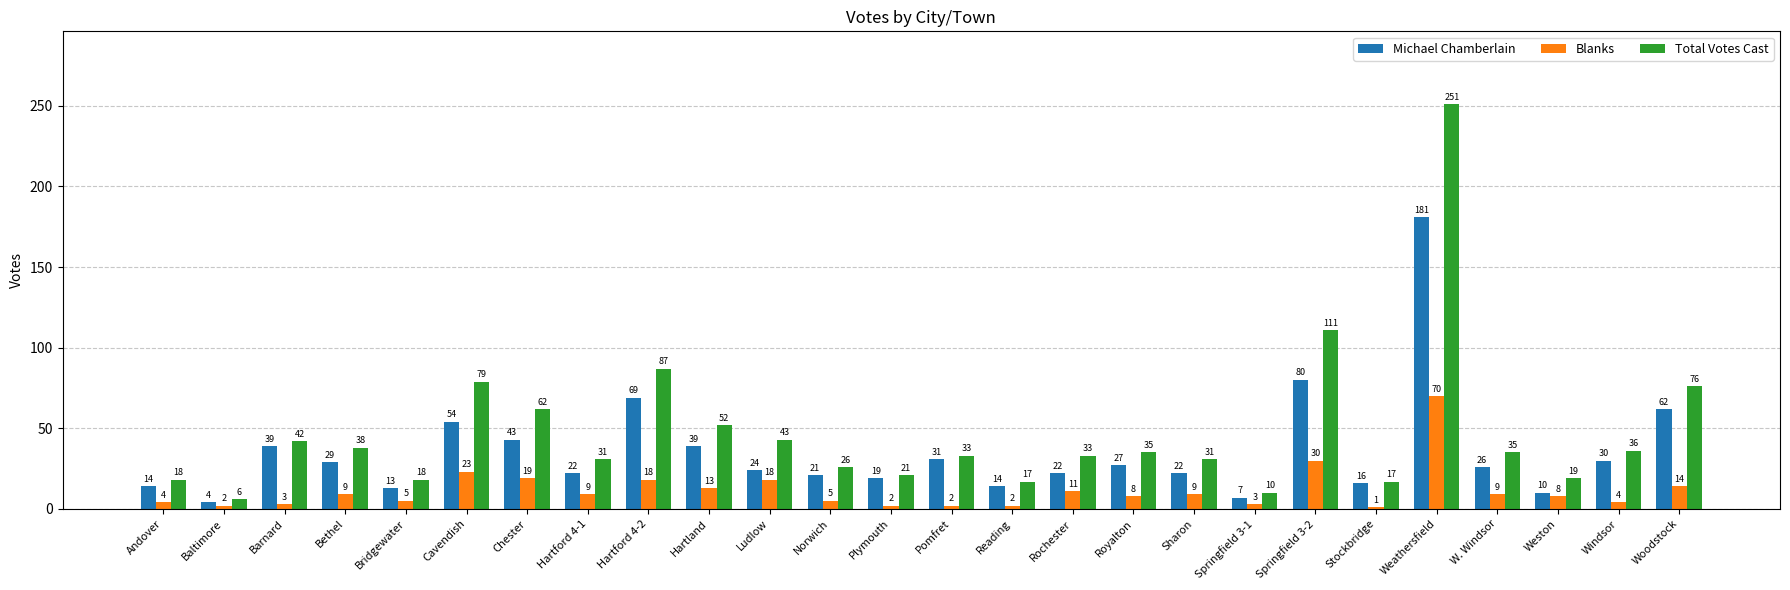

At Springfield 3-1, list the series in order from largest to smallest.

Total Votes Cast, Michael Chamberlain, Blanks